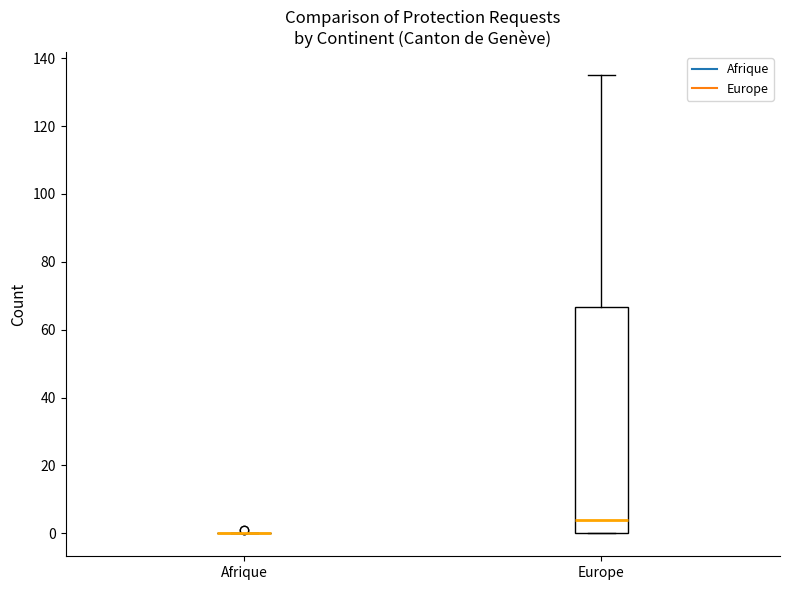

Where is the lower edge of the box for Europe on the y-axis? The values are not printed on the chart, so give them approximately, as read against the axis.

0